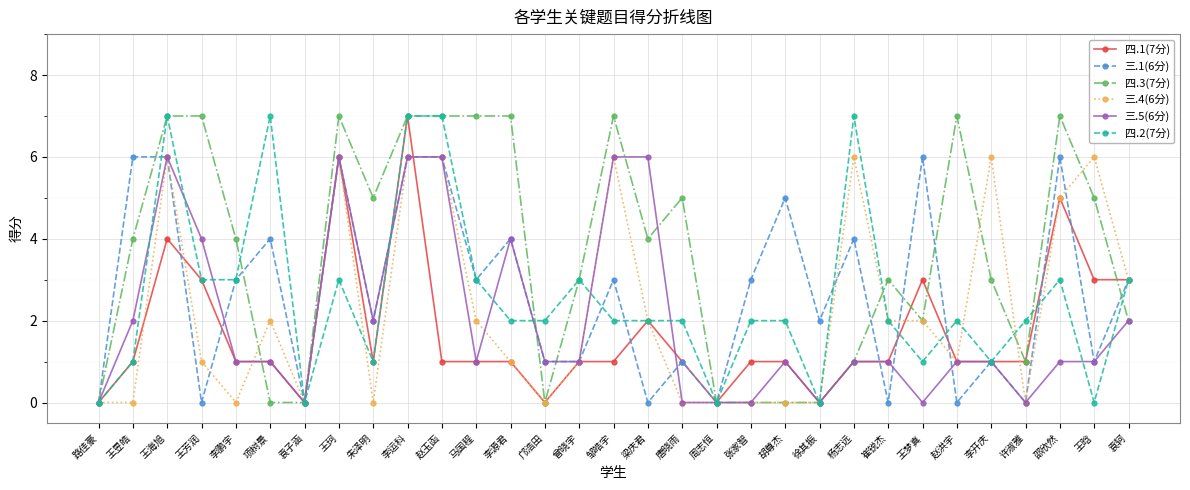

What is the sum of the 四.2(7分) values at 王海旭 and 李运科?

14